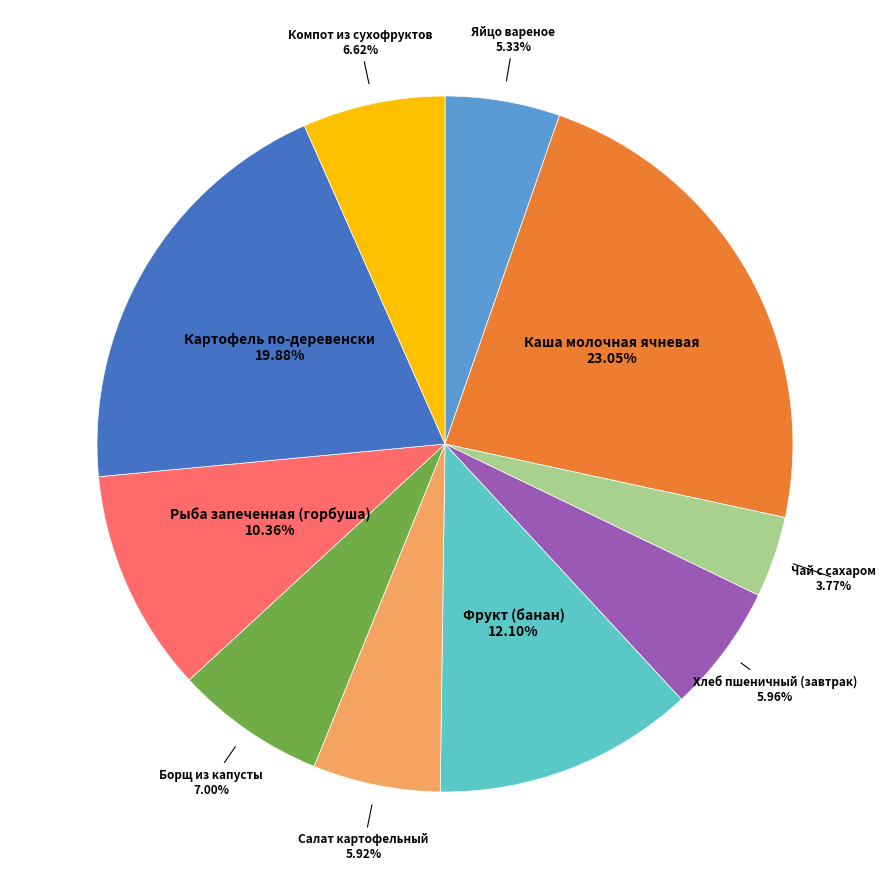

To the nearest percent, what is the average slice percentage?

10%